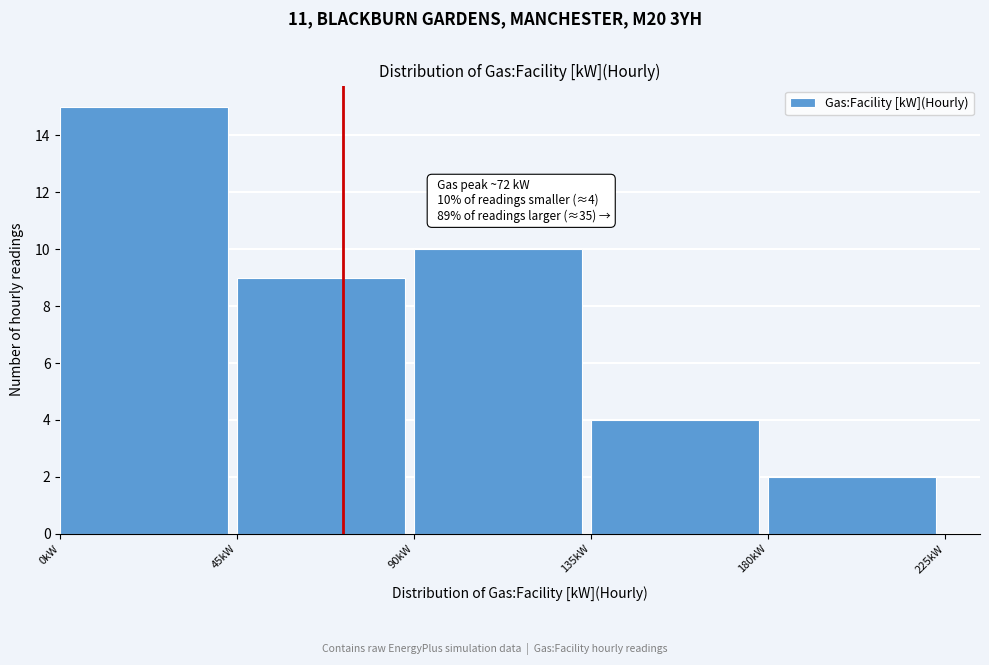

Which range on the x-axis has the tallest bar?

0 to 45